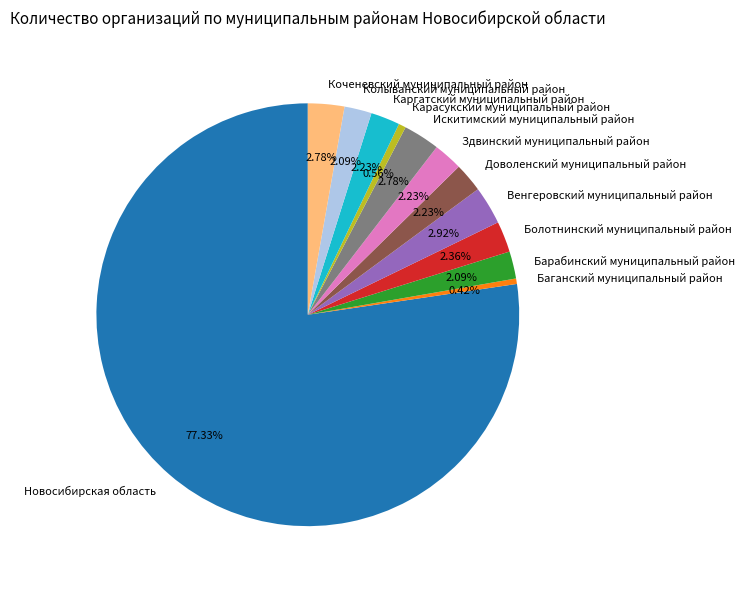

What is the largest slice in the pie chart?

Новосибирская область